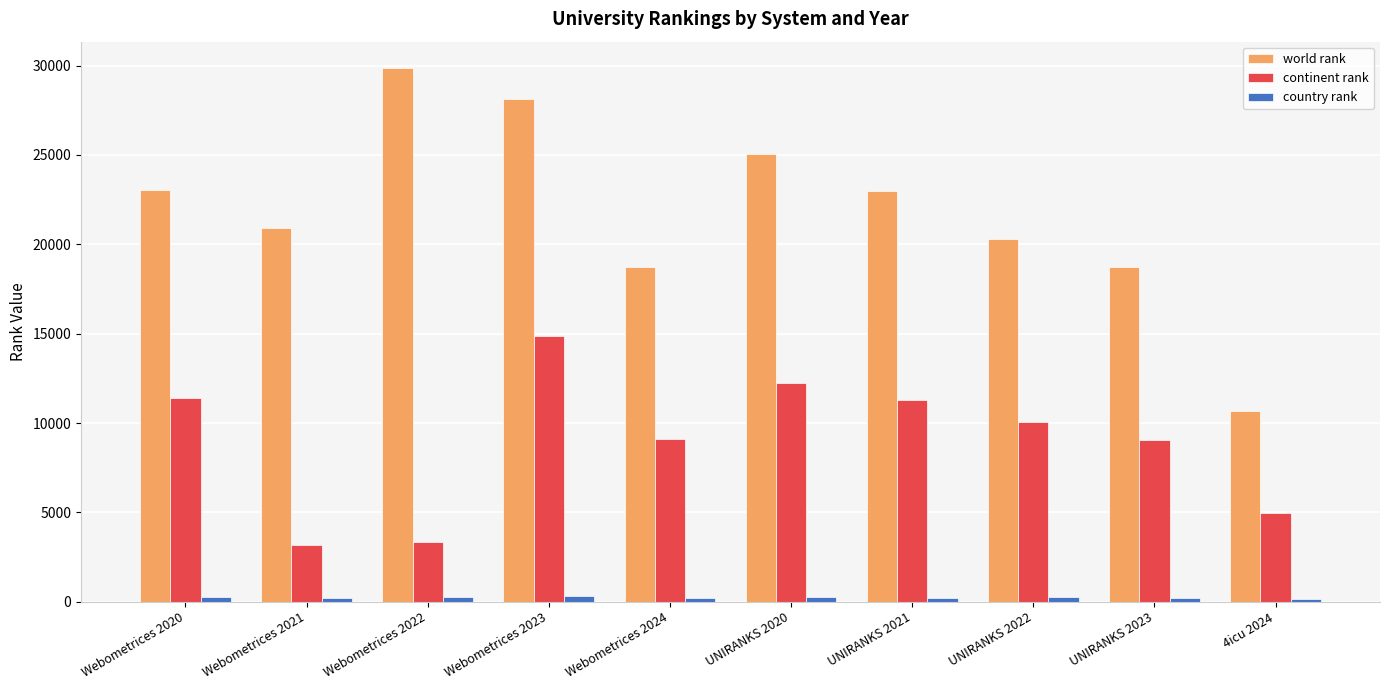

What is the minimum value for country rank?

143